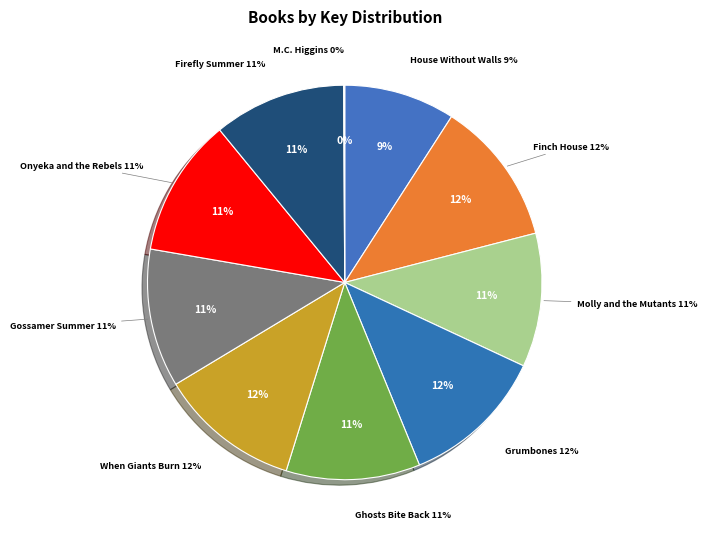

What is the change in value from Finch House to Molly and the Mutants?

-14873495